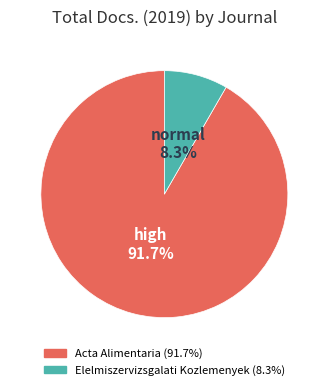

Rank the categories by value from highest to lowest.

Acta Alimentaria, Elelmiszervizsgalati Kozlemenyek